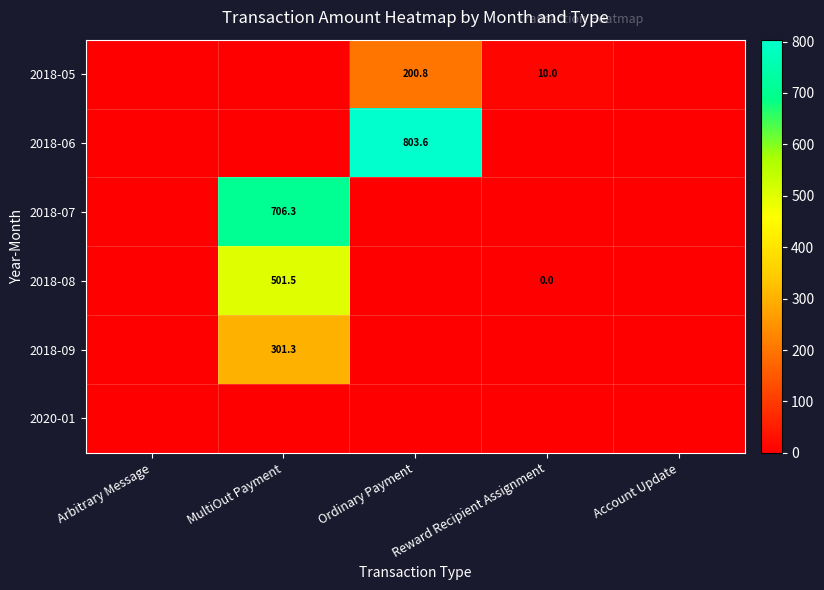

The 2018-07 series shows 706.3 at MultiOut Payment. True or false?

True